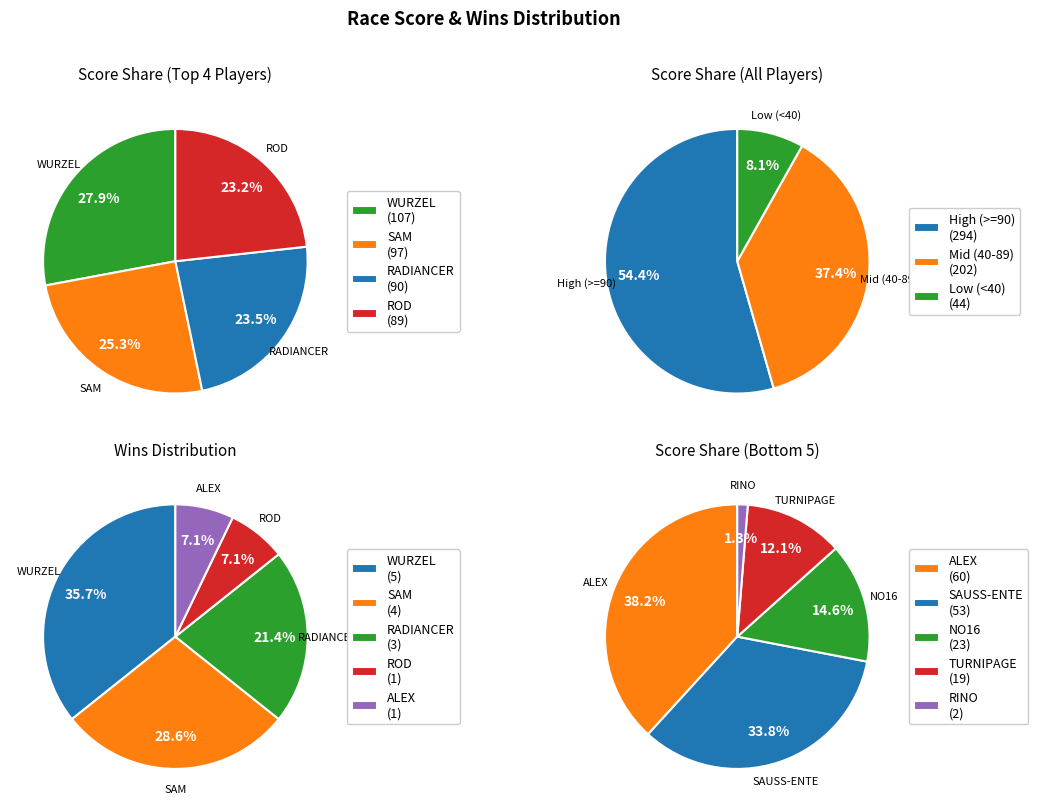

To the nearest percent, what percentage of the pie is ALEX?

7%